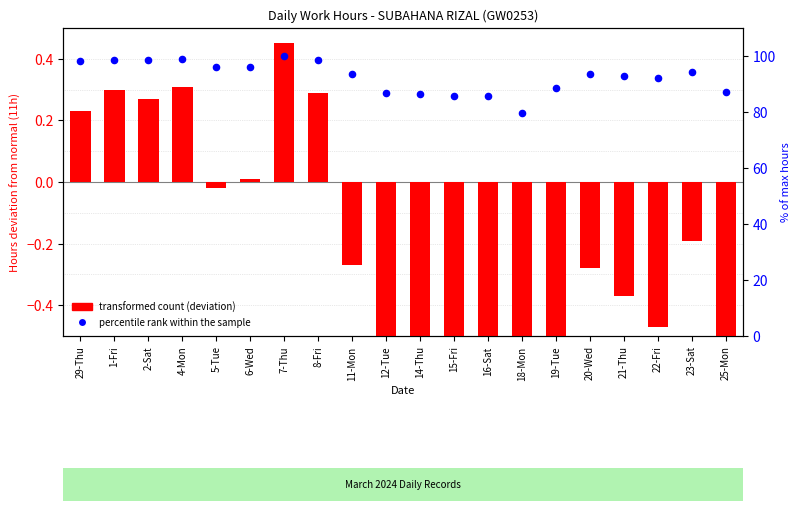

Which series has the widest spread of Y values?

percentile rank within the sample